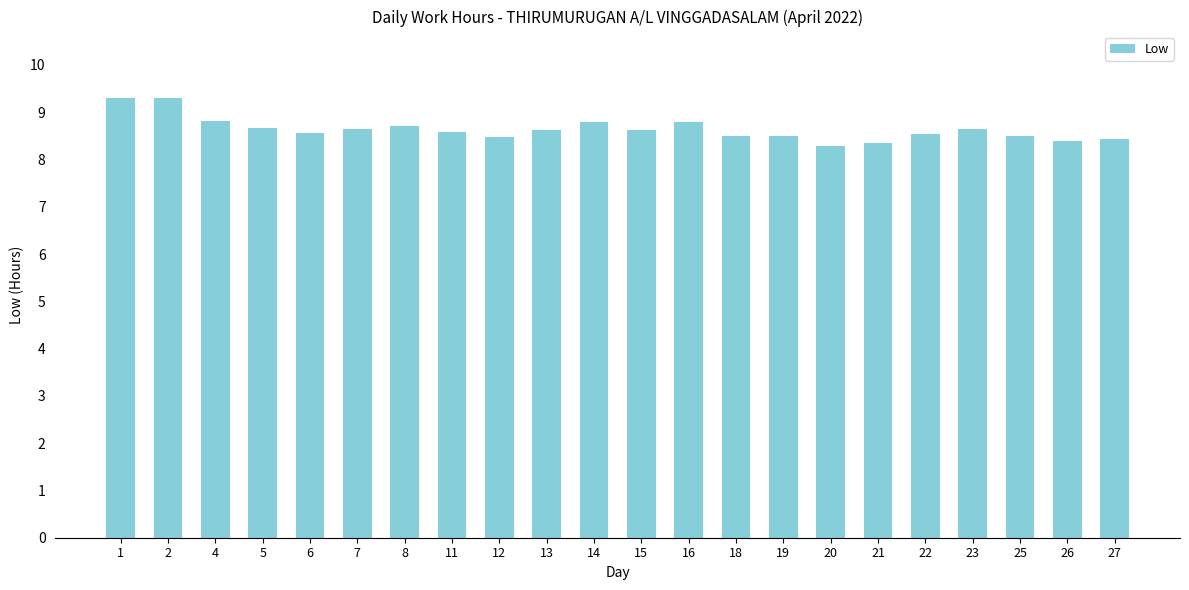

Approximately how many times larger is the value at 11 compared to 1?

0.9